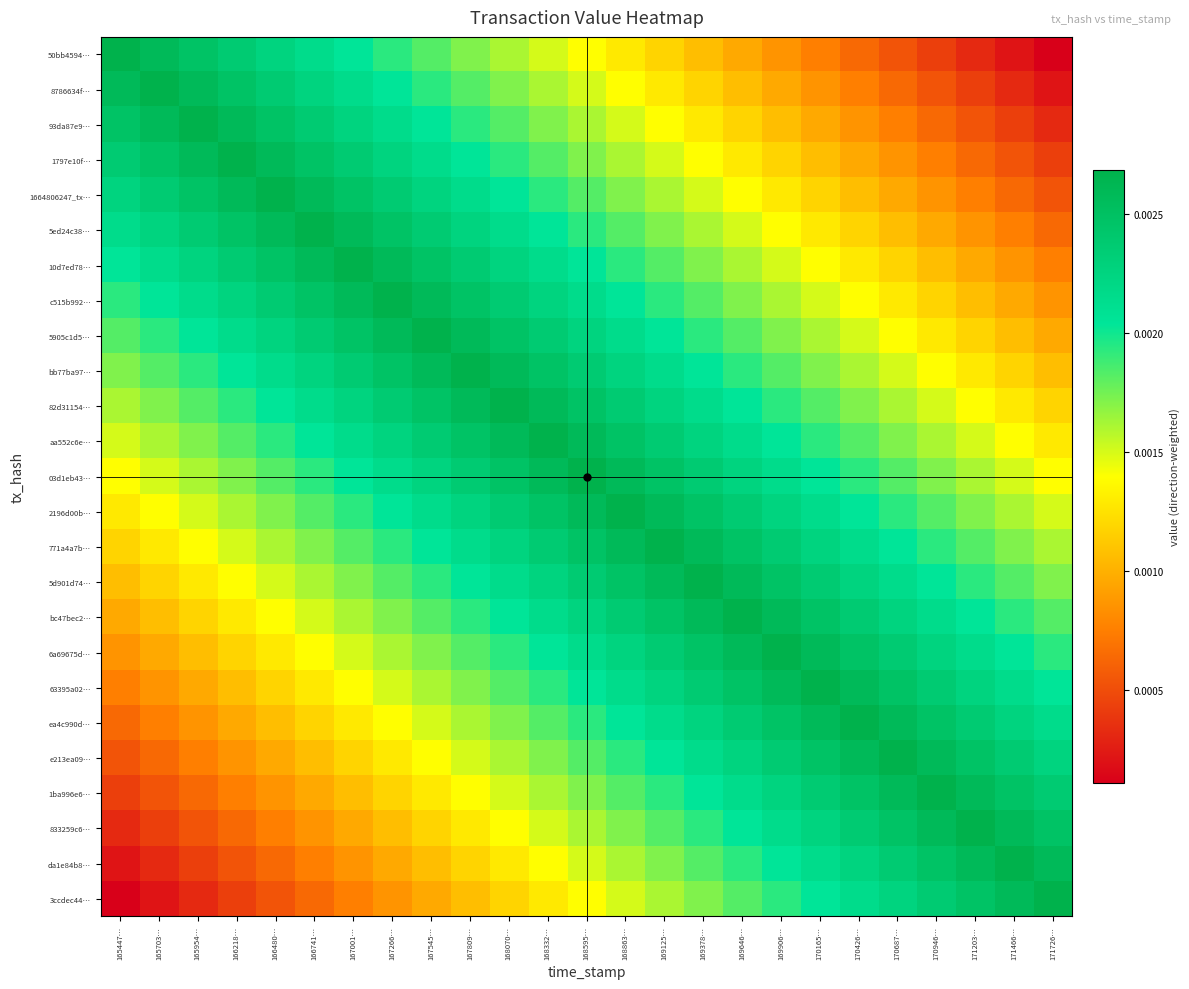

Count the number of categories in the chart.

25